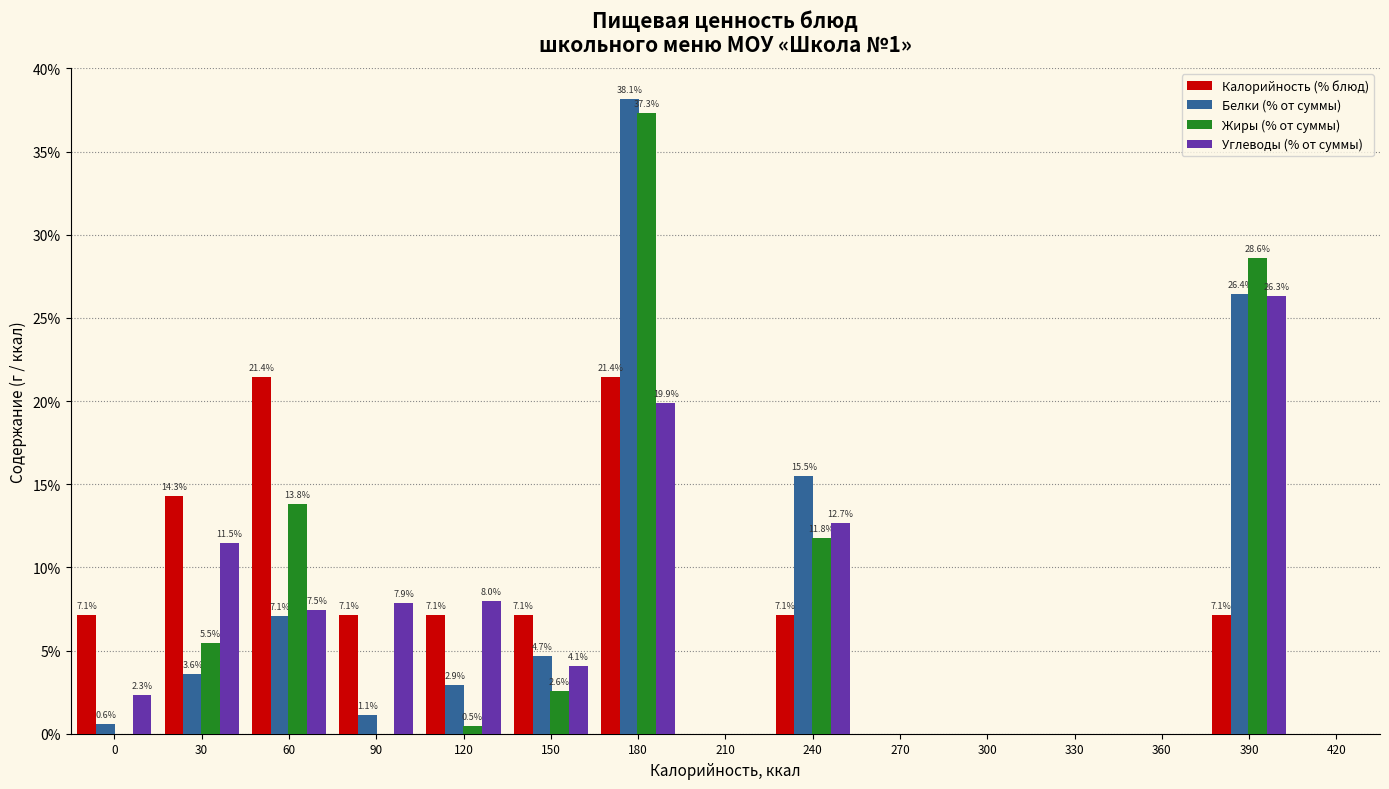

Reading left to right, extract all data points from this chart.

Калорийность (% блюд): 0=7.1	30=14.3	60=21.4	90=7.1	120=7.1	150=7.1	180=21.4	210=0.0	240=7.1	270=0.0	300=0.0	330=0.0	360=0.0	390=7.1	420=0.0
Белки (% от суммы): 0=0.6	30=3.6	60=7.1	90=1.1	120=2.9	150=4.7	180=38.1	210=0.0	240=15.5	270=0.0	300=0.0	330=0.0	360=0.0	390=26.4	420=0.0
Жиры (% от суммы): 0=0.0	30=5.5	60=13.8	90=0.0	120=0.5	150=2.6	180=37.3	210=0.0	240=11.8	270=0.0	300=0.0	330=0.0	360=0.0	390=28.6	420=0.0
Углеводы (% от суммы): 0=2.3	30=11.5	60=7.5	90=7.9	120=8.0	150=4.1	180=19.9	210=0.0	240=12.7	270=0.0	300=0.0	330=0.0	360=0.0	390=26.3	420=0.0